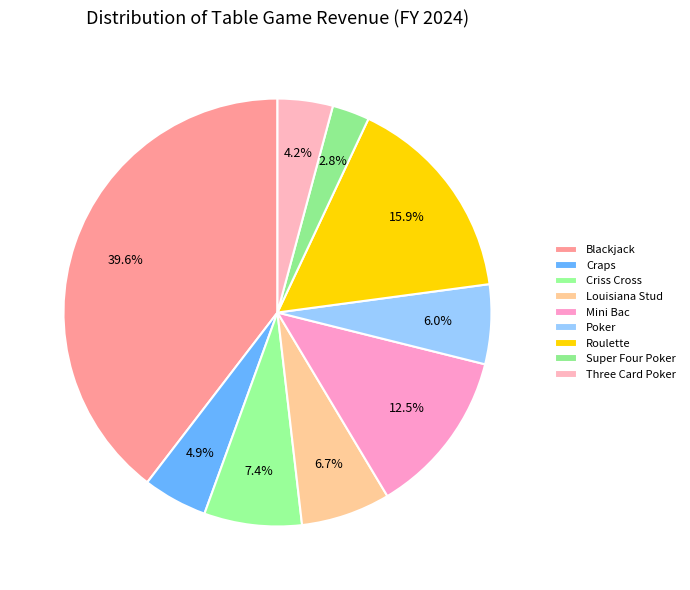

To the nearest percent, what is the combined percentage of Super Four Poker and Mini Bac?

15%